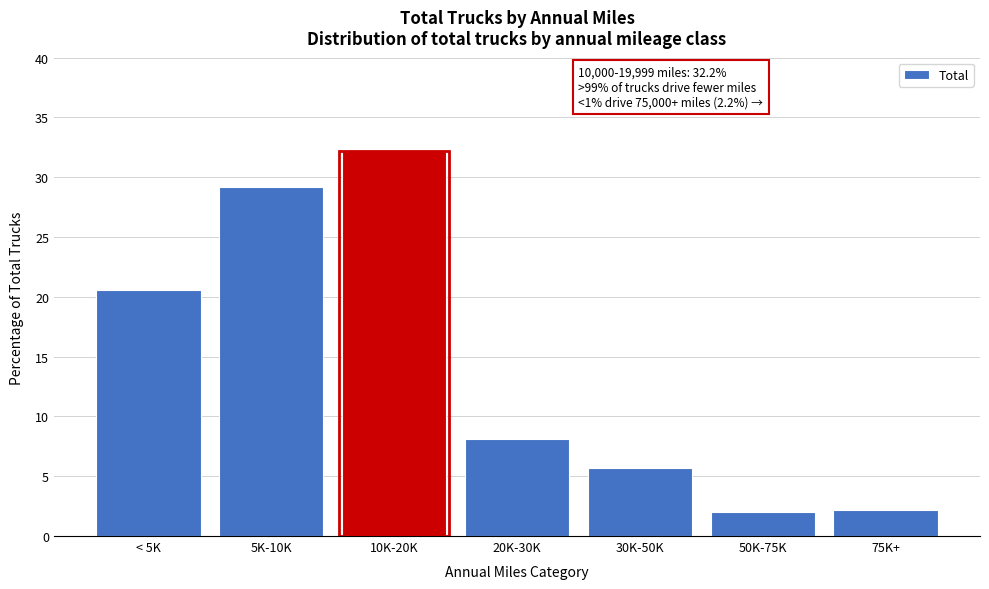

Reading right to left, what are all the values shown in this chart?

75K+=2.2	50K-75K=2.0	30K-50K=5.7	20K-30K=8.1	10K-20K=32.2	5K-10K=29.2	< 5K=20.6